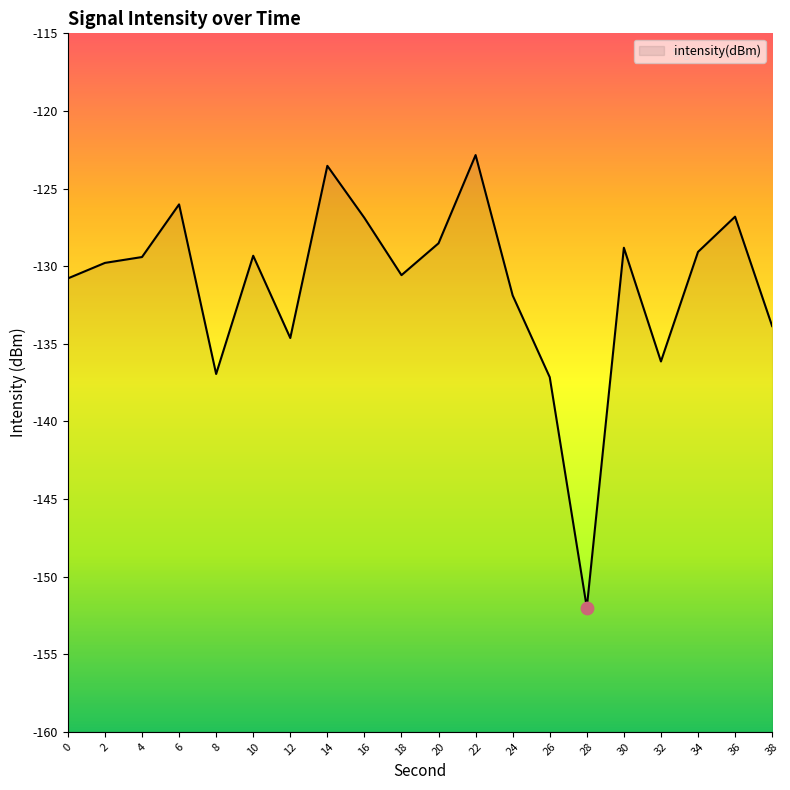

What is the change in value from 22 to 28?

-29.2